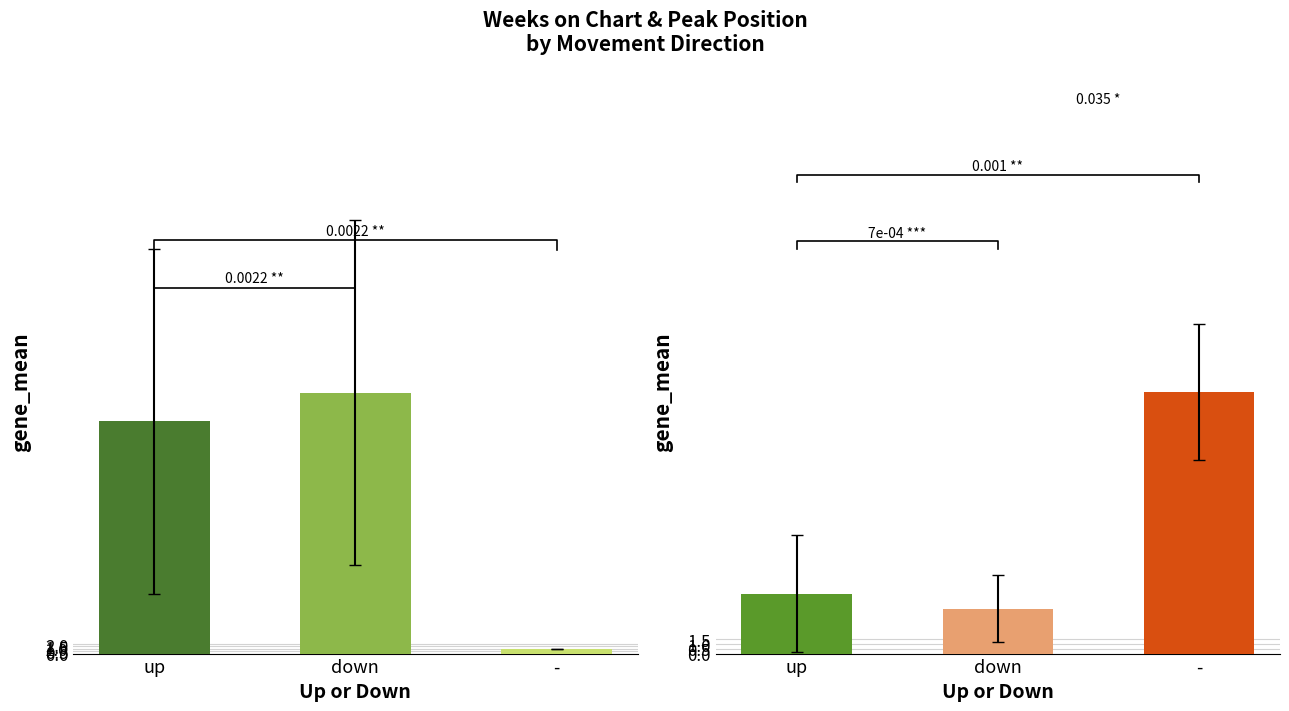

Reading right to left, list all the values displayed in this chart.

weeks_on_chart: -=1.0	down=54.7	up=48.7
peak_position: -=27.4	down=4.7	up=6.3